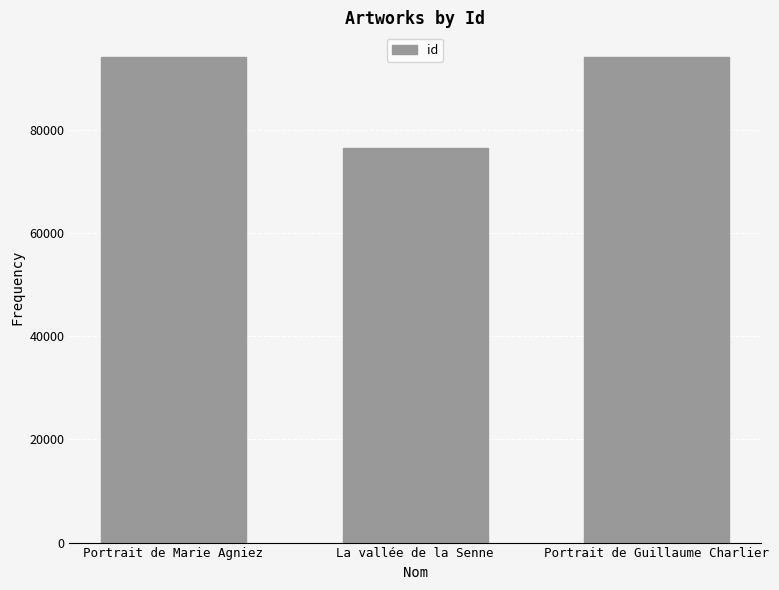

What is the value of the 2nd bar from the left?

76495